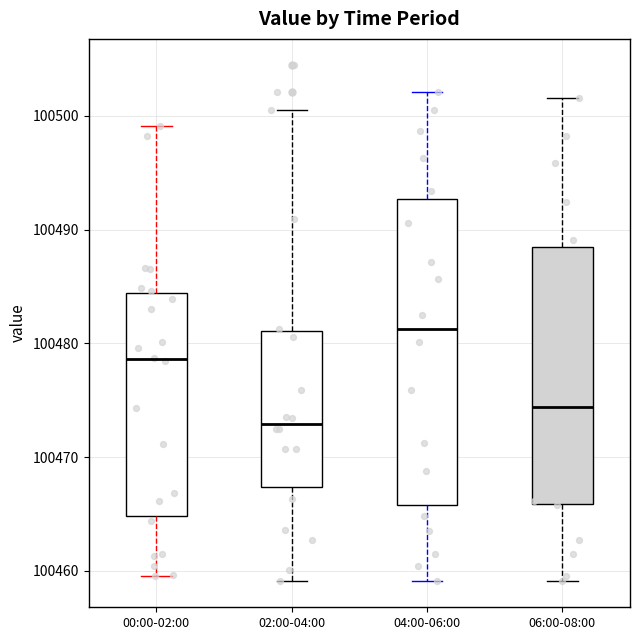

Where does the lower whisker of the box for 00:00-02:00 end on the y-axis? The values are not printed on the chart, so give them approximately, as read against the axis.

100460